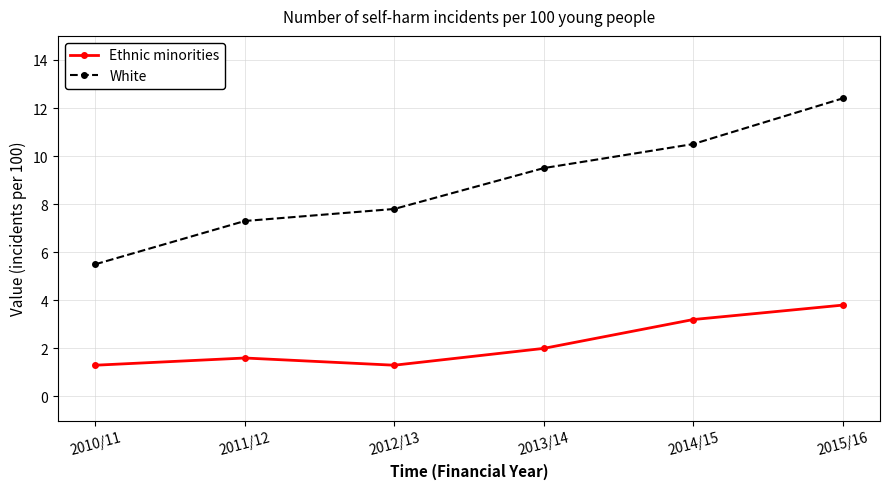

What are all the series names shown in the legend?

Ethnic minorities, White